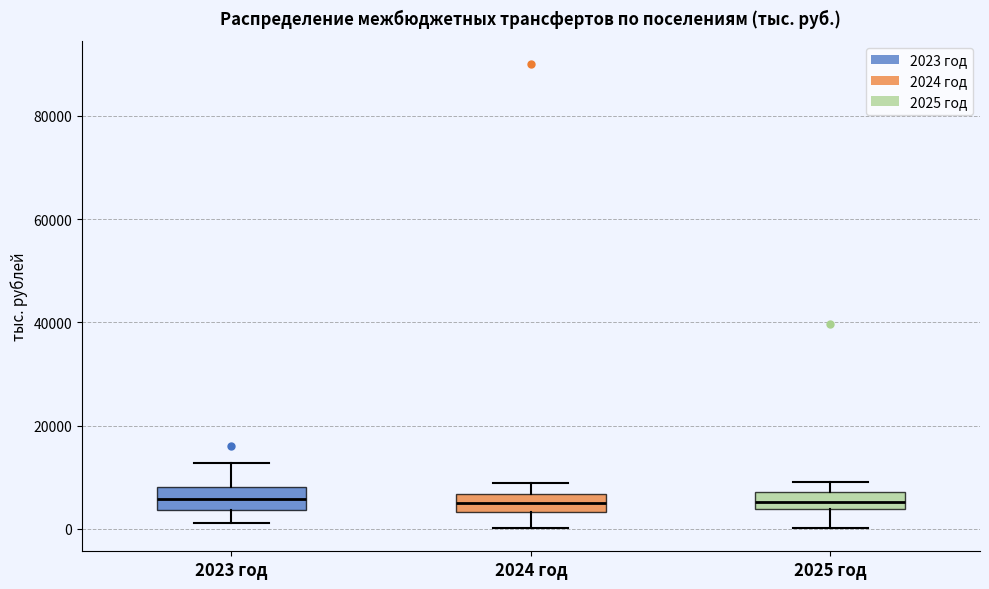

Where does the lower whisker of the box for 2024 год end on the y-axis? The values are not printed on the chart, so give them approximately, as read against the axis.

0